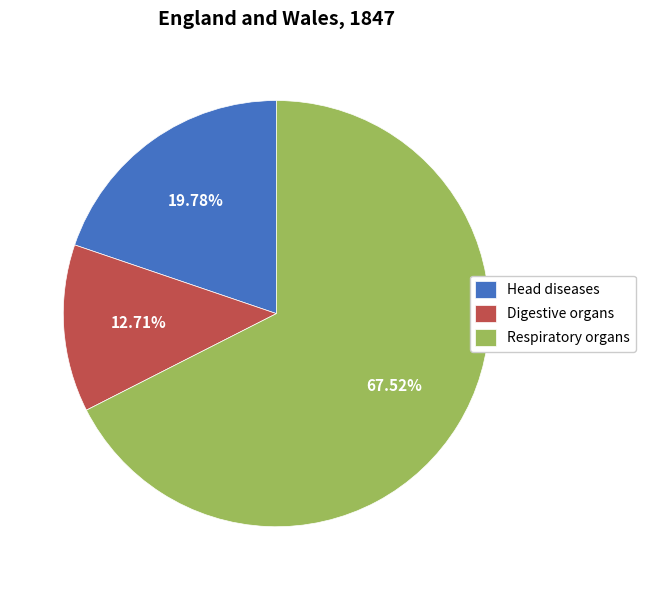

To the nearest percent, what is the difference between the Respiratory organs and Digestive organs slice percentages?

55%